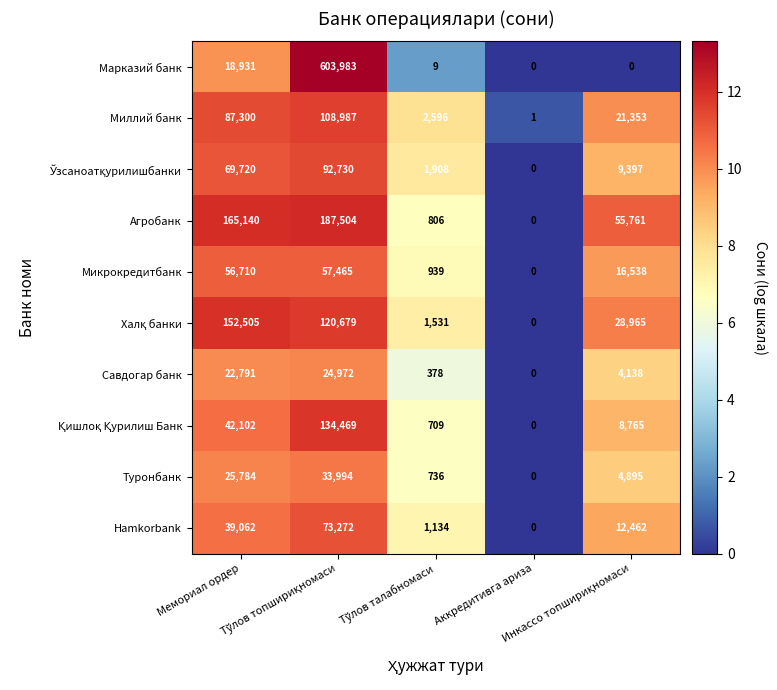

What is the maximum value shown in the chart?

603983